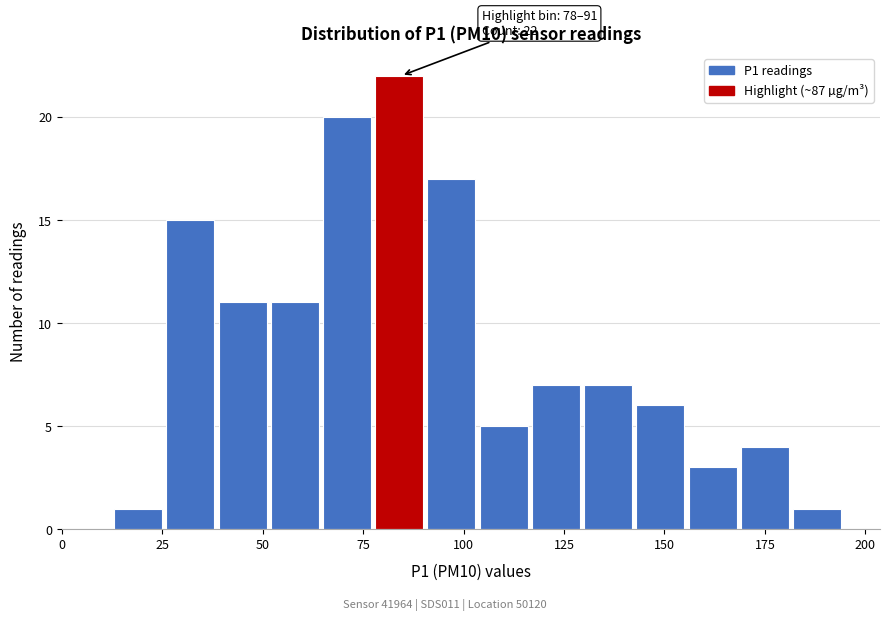

Read against the x-axis, roughly where is the centre of the tallest bar?

85